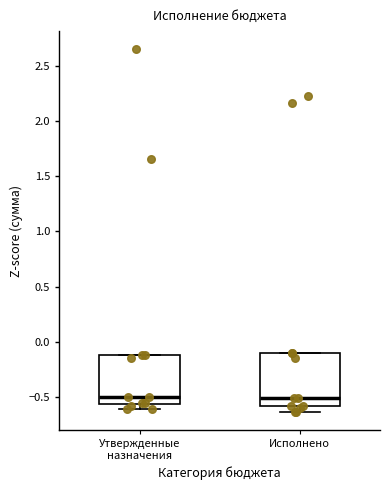

Where does the lower whisker of the box for Исполнено end on the y-axis? The values are not printed on the chart, so give them approximately, as read against the axis.

-0.65